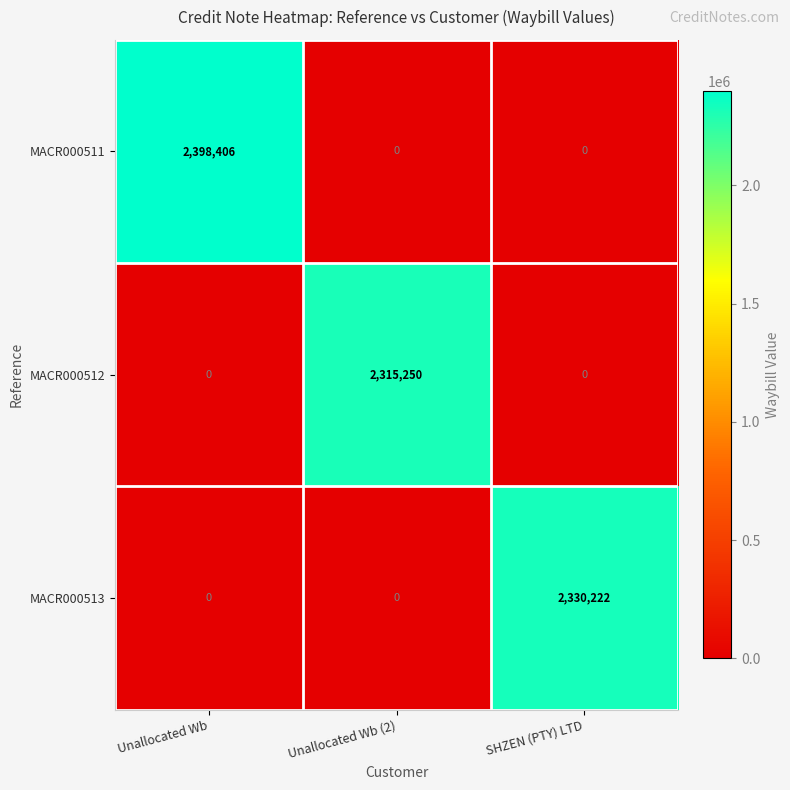

Which series has the largest range (max minus min)?

MACR000511